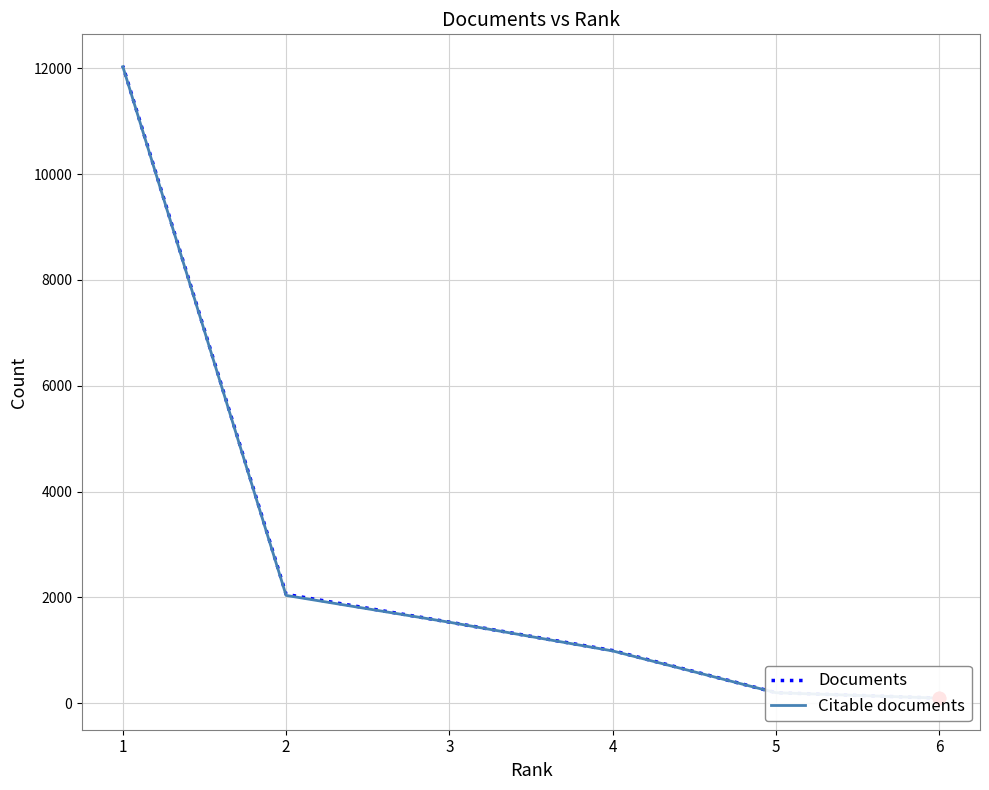

Which series contains the highest Y value?

Documents